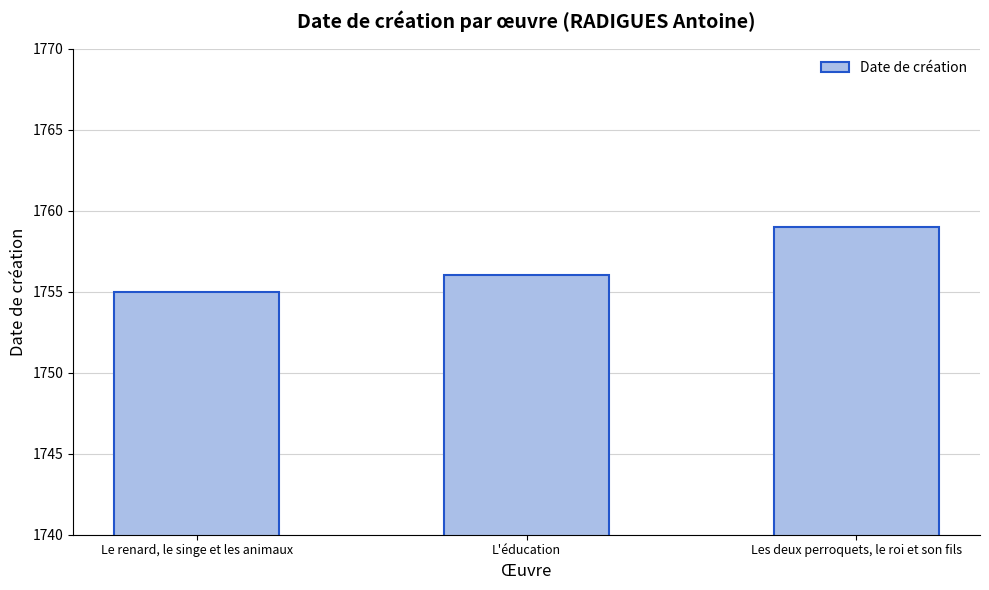

What is the ratio of the value at L'éducation to the value at Les deux perroquets, le roi et son fils?

1.0